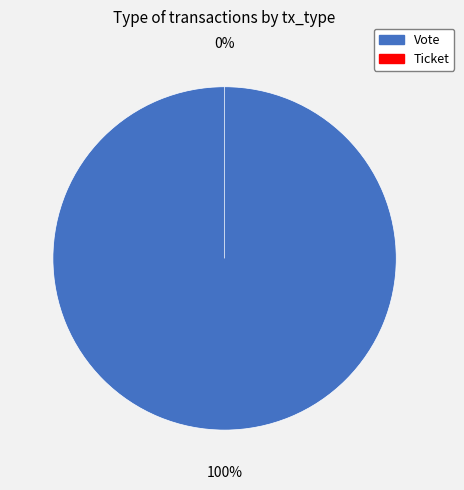

True or false: Ticket accounts for 0% of the total.

True